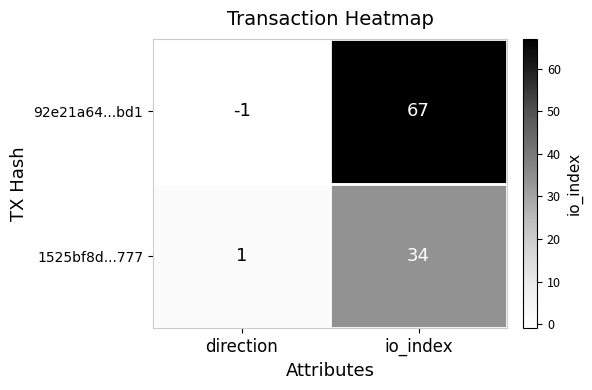

Where is 1525bf8d...777 nearest to the value 17?

direction